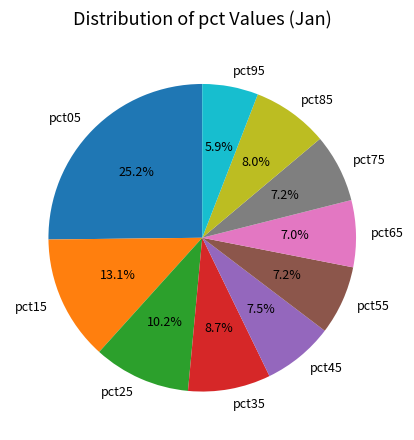

What portion of the pie excludes pct55?

92.8%